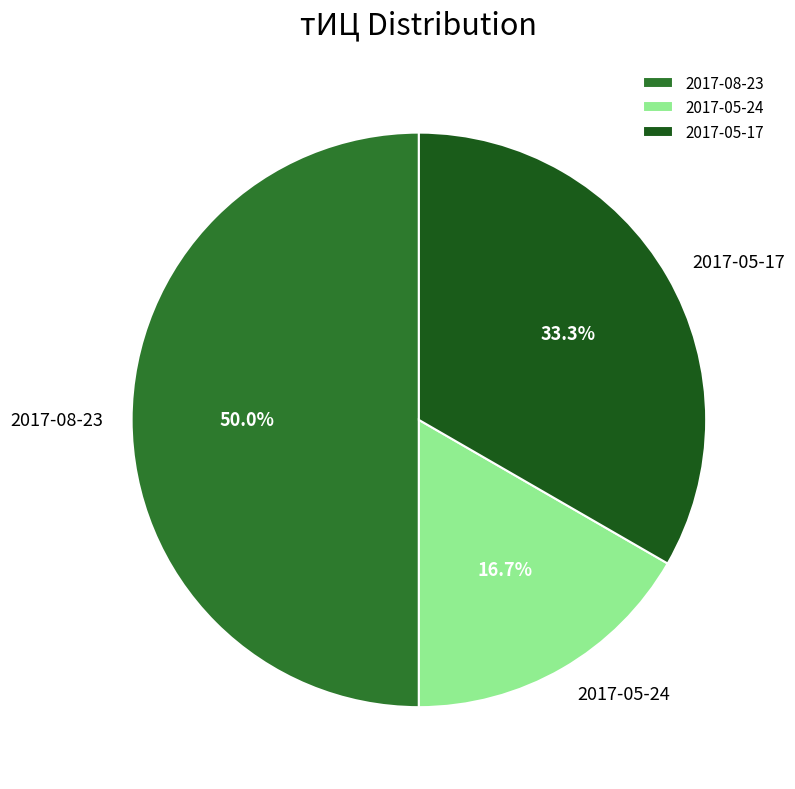

What is the ratio of the value at 2017-05-17 to the value at 2017-05-24?

2.0